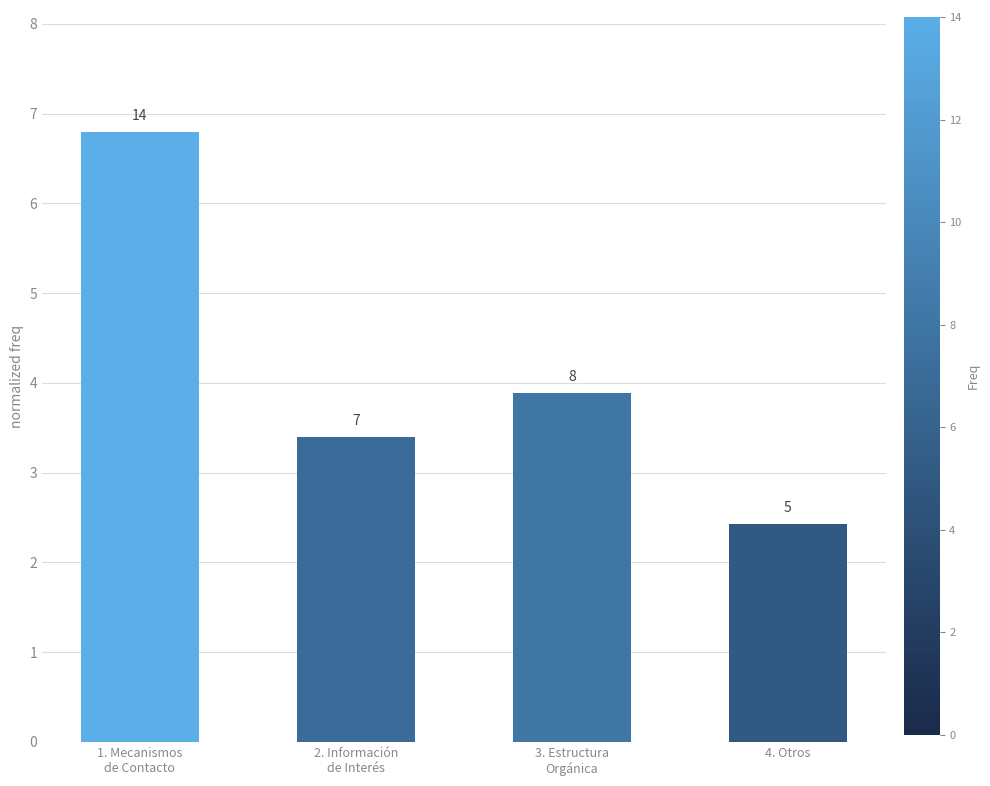

How many bars are there in total?

4